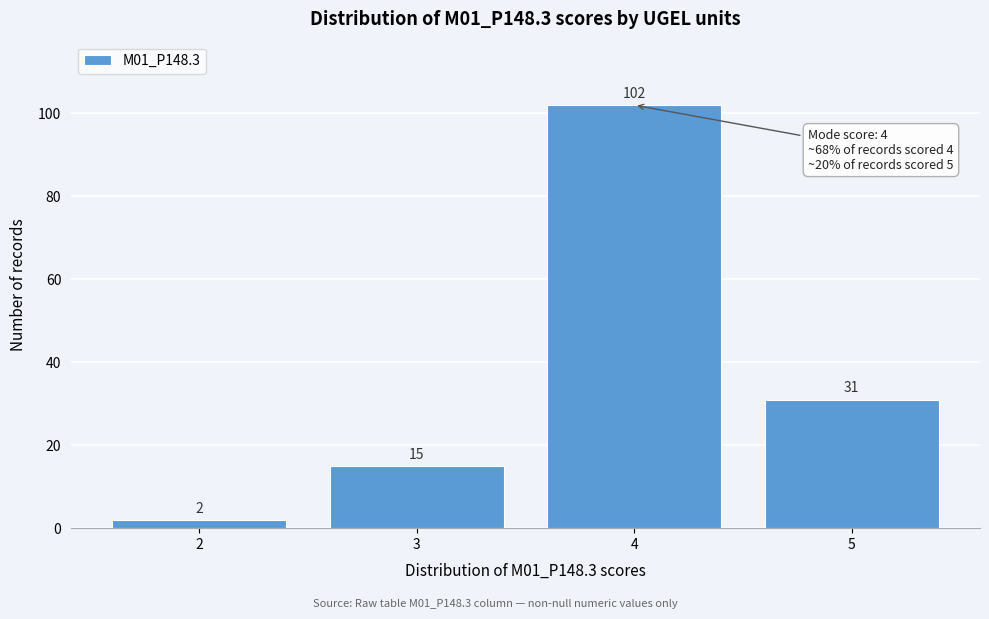

Reading left to right, list all the values displayed in this chart.

2	15	102	31